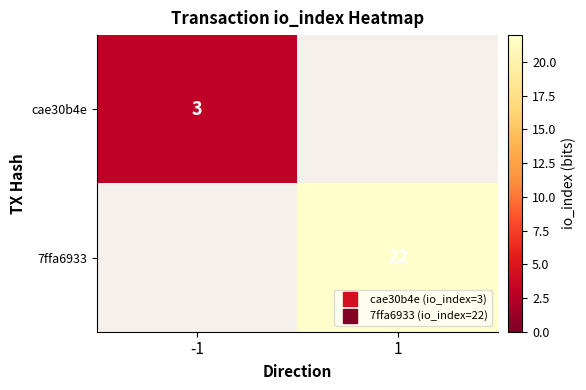

Which label corresponds to the smallest value in the chart?

-1